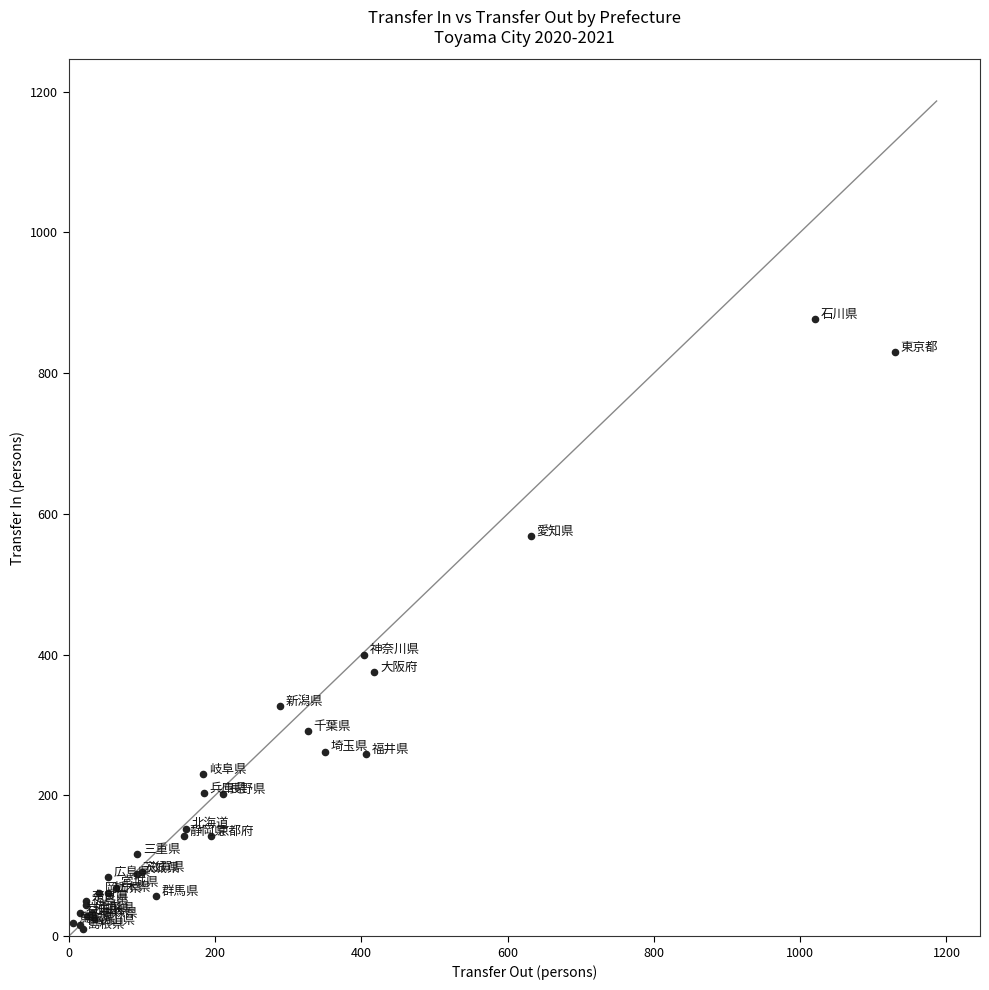

What Y value in the scatter plot is closest to 443?

400